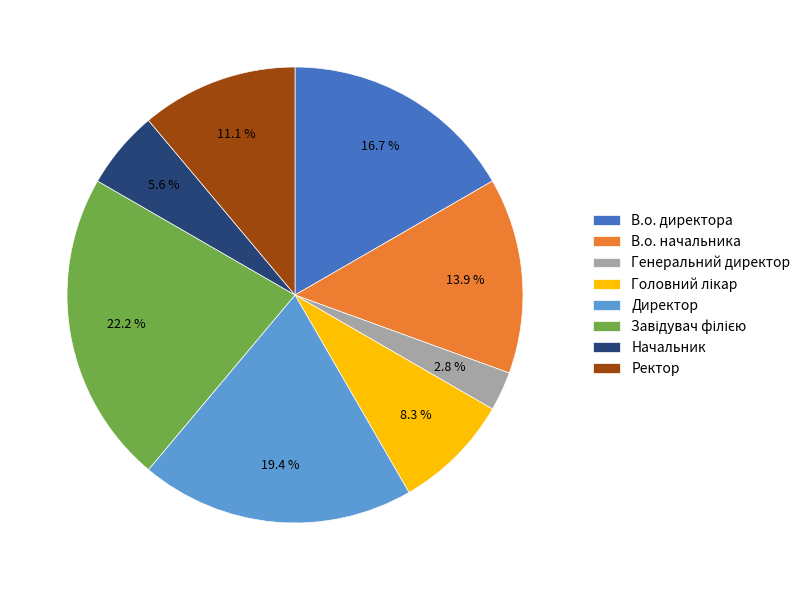

What percentage is NOT represented by Генеральний директор?

97.2%